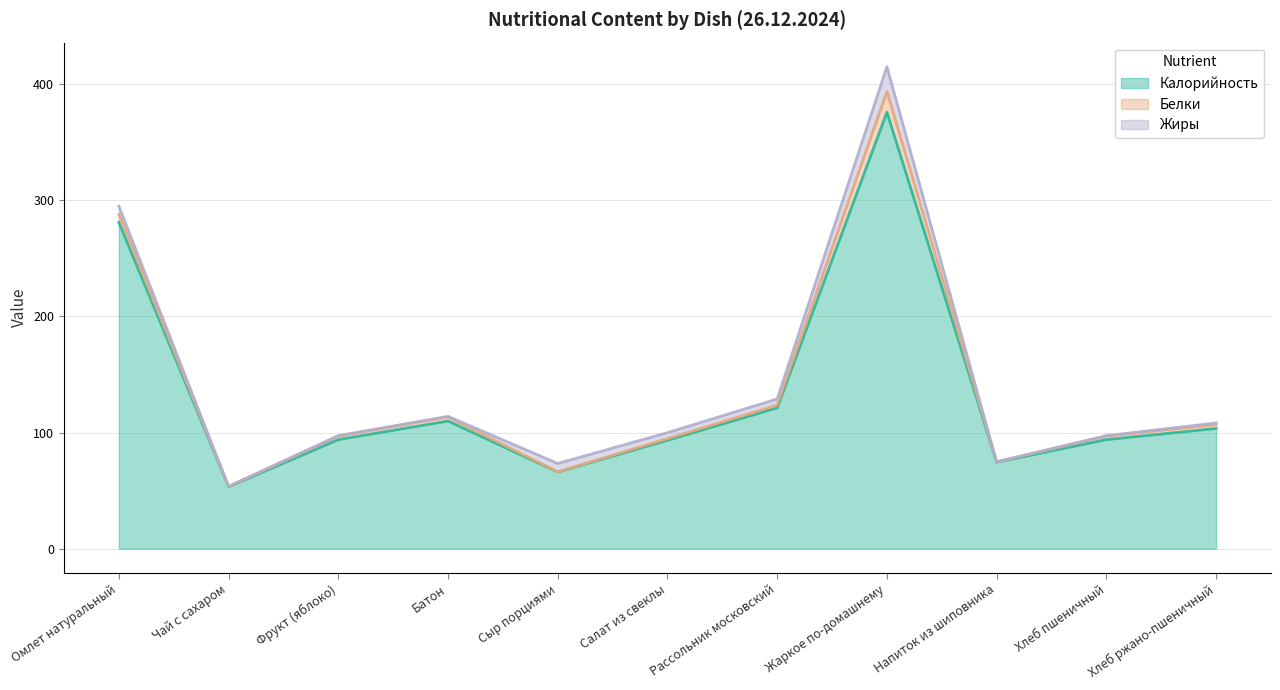

True or false: Жиры and Белки intersect in this chart.

True